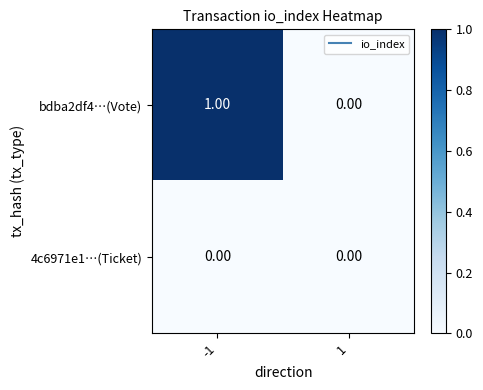

How many distinct data groups are displayed?

2